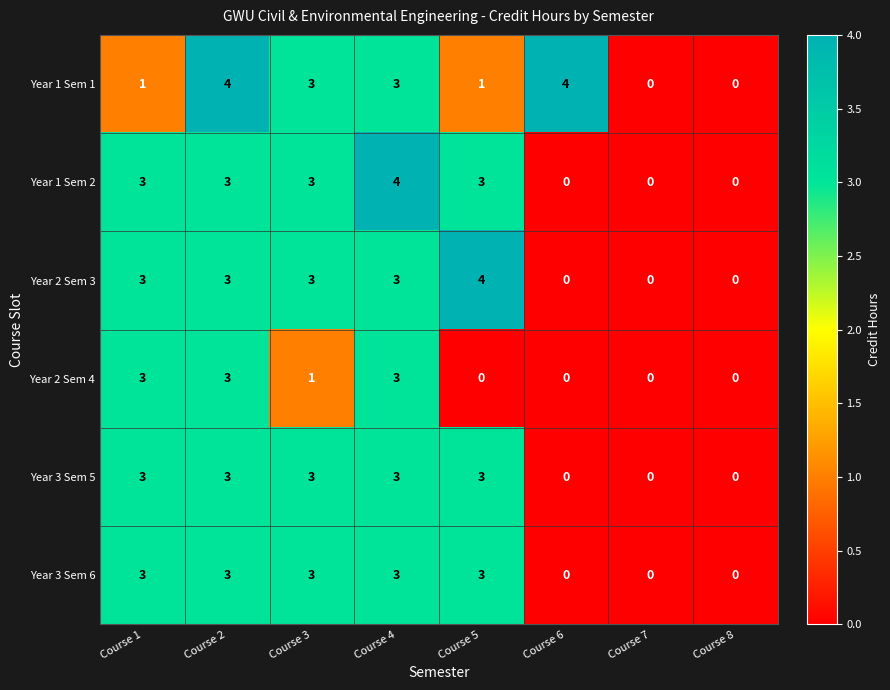

The Year 3 Sem 5 series shows 5 at Course 2. True or false?

False